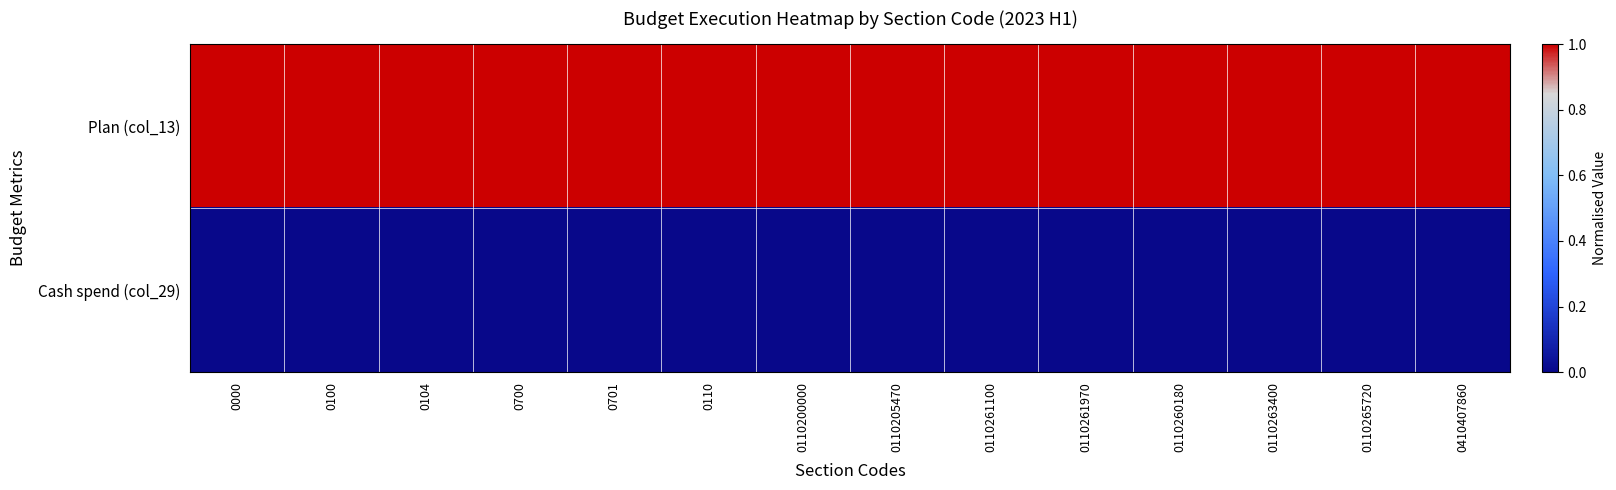

Reading left to right, extract all data points from this chart.

Plan (col_13): 0000=1	0100=1	0104=1	0700=1	0701=1	0110=1	0110200000=1	0110205470=1	0110261100=1	0110261970=1	0110260180=1	0110263400=1	0110265720=1	0410407860=1
Cash spend (col_29): 0000=0	0100=0	0104=0	0700=0	0701=0	0110=0	0110200000=0	0110205470=0	0110261100=0	0110261970=0	0110260180=0	0110263400=0	0110265720=0	0410407860=0